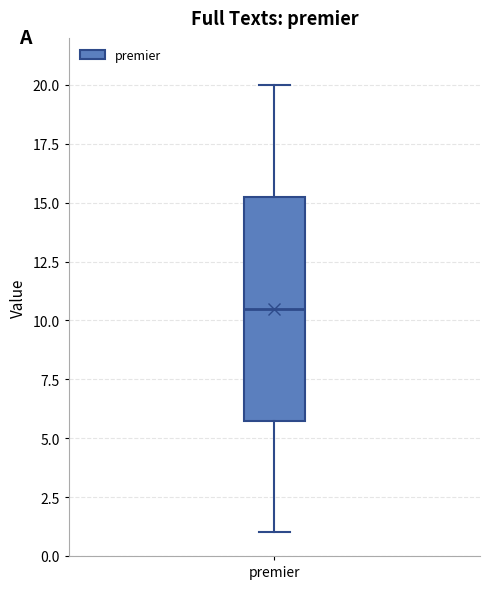

Read this box plot against the y-axis: the position of the median line, the range covered by the box, and the ends of both whiskers. The values are not printed on the chart, so give them approximately, as read against the axis.

median 10.5, box 6.0 to 15.5, whiskers 1.0 to 20.0